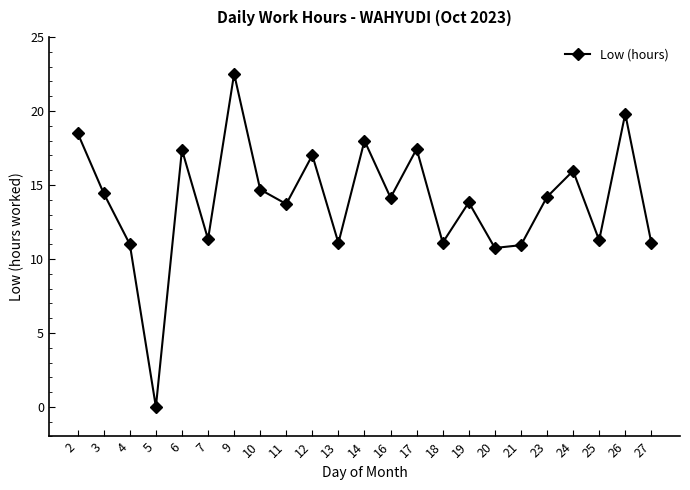

What value does the data have at 27?

11.1